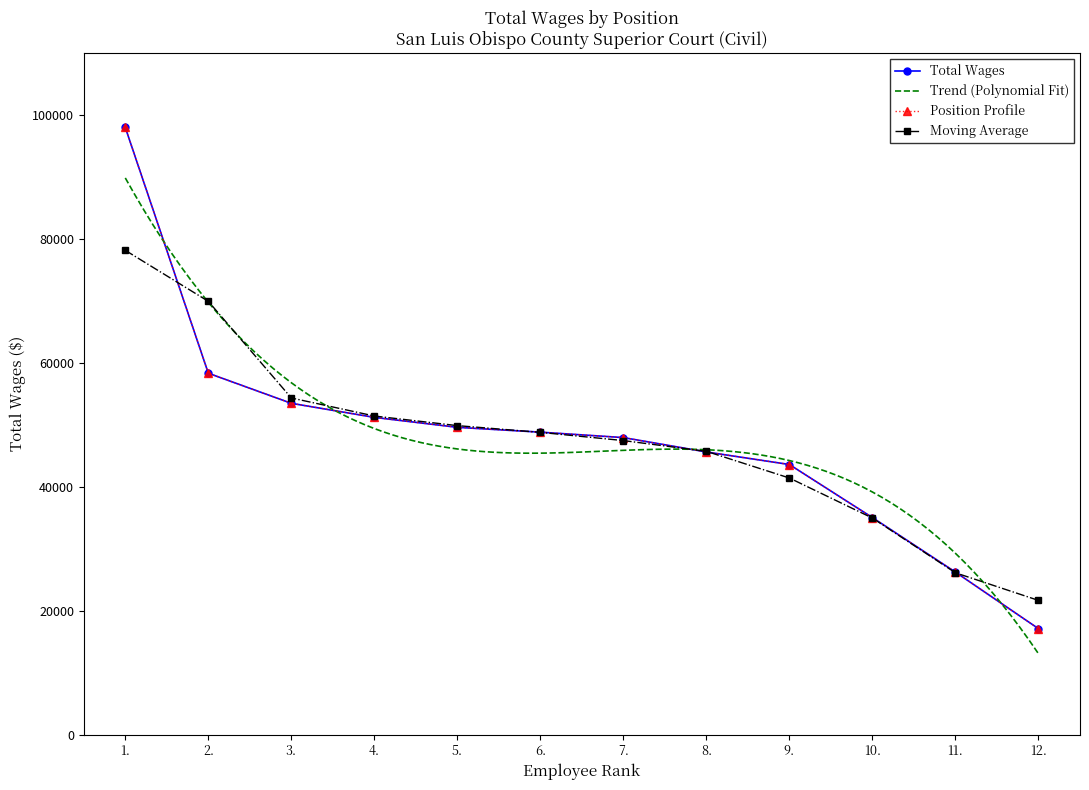

Rank the categories by value from lowest to highest.

12., 11., 10., 9., 8., 7., 6., 5., 4., 3., 2., 1.